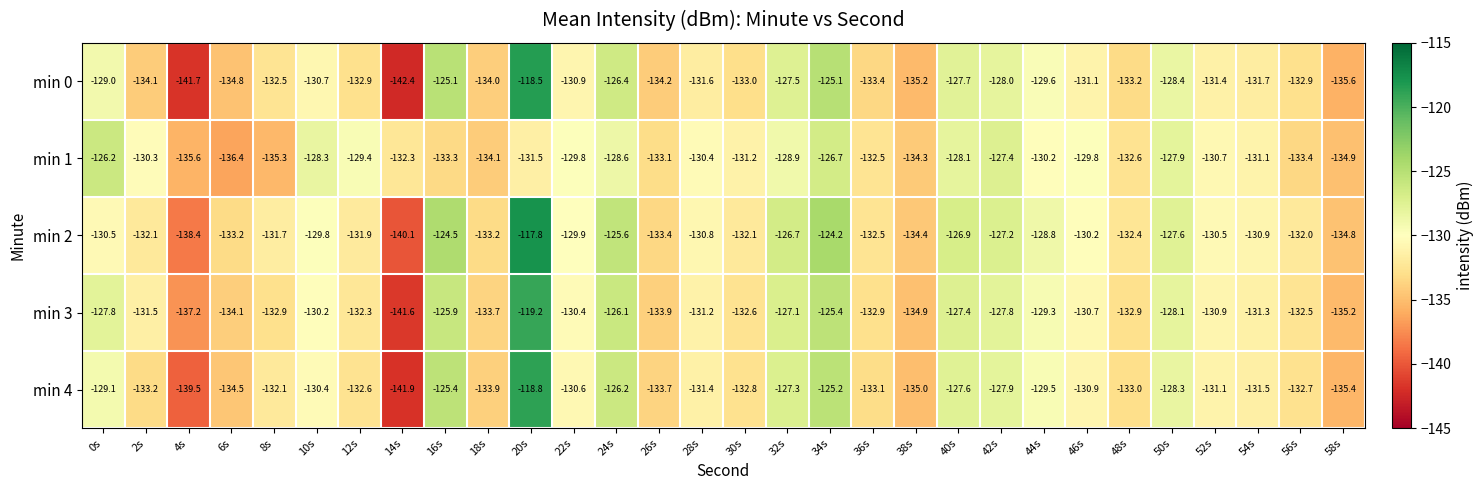

What is the minimum value for min 2?

-140.1